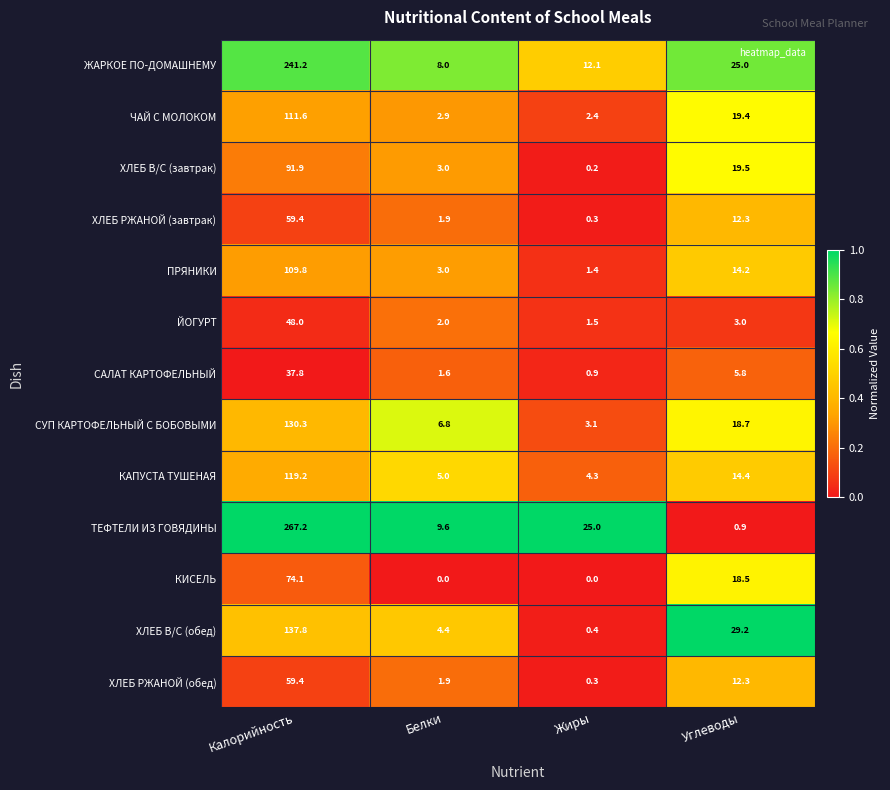

At which category is the sum across all series the highest?

Калорийность